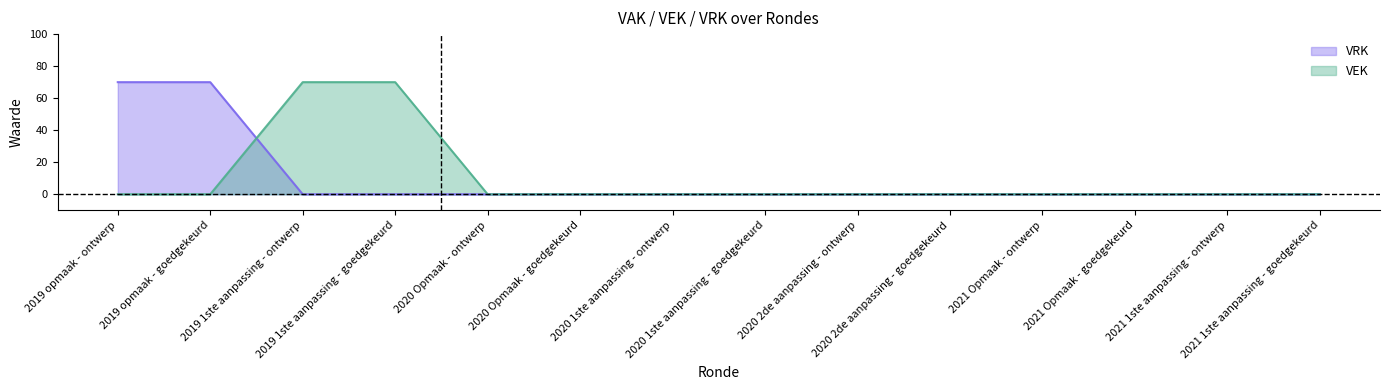

Between 2019 1ste aanpassing - goedgekeurd and 2020 2de aanpassing - ontwerp, which series saw the biggest shift?

VEK